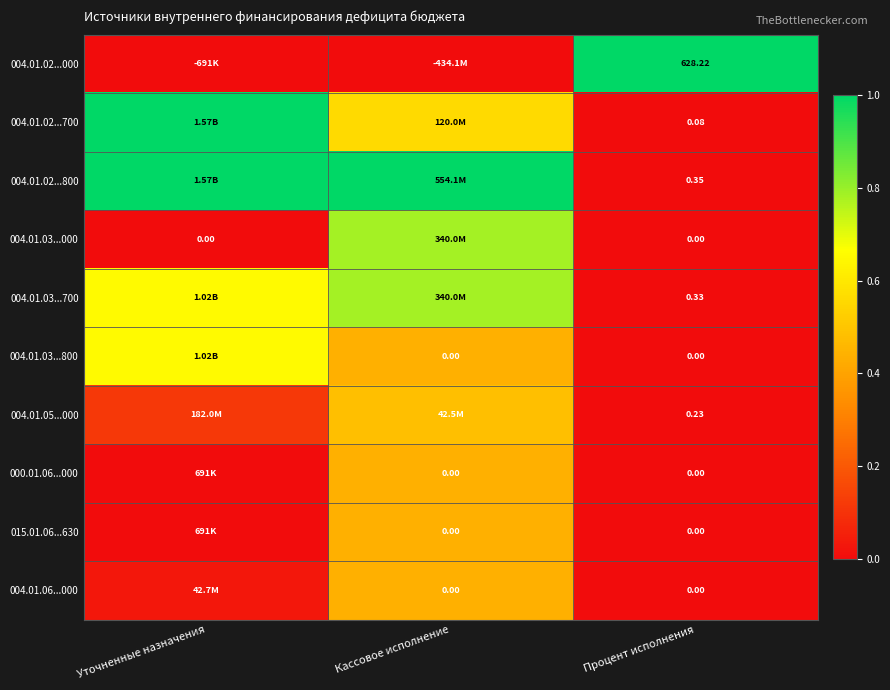

At how many categories does at least one series exceed 0?

3